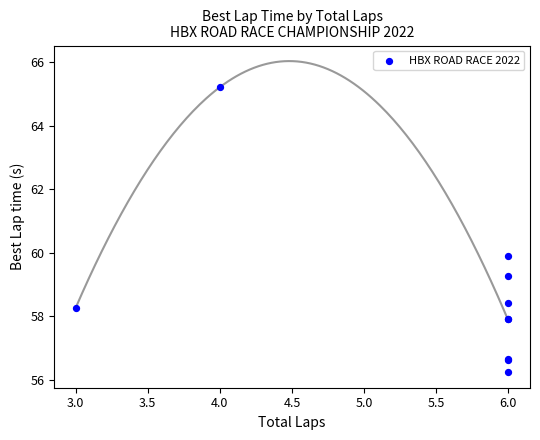

What Y value in the scatter plot is closest to 60?

59.9